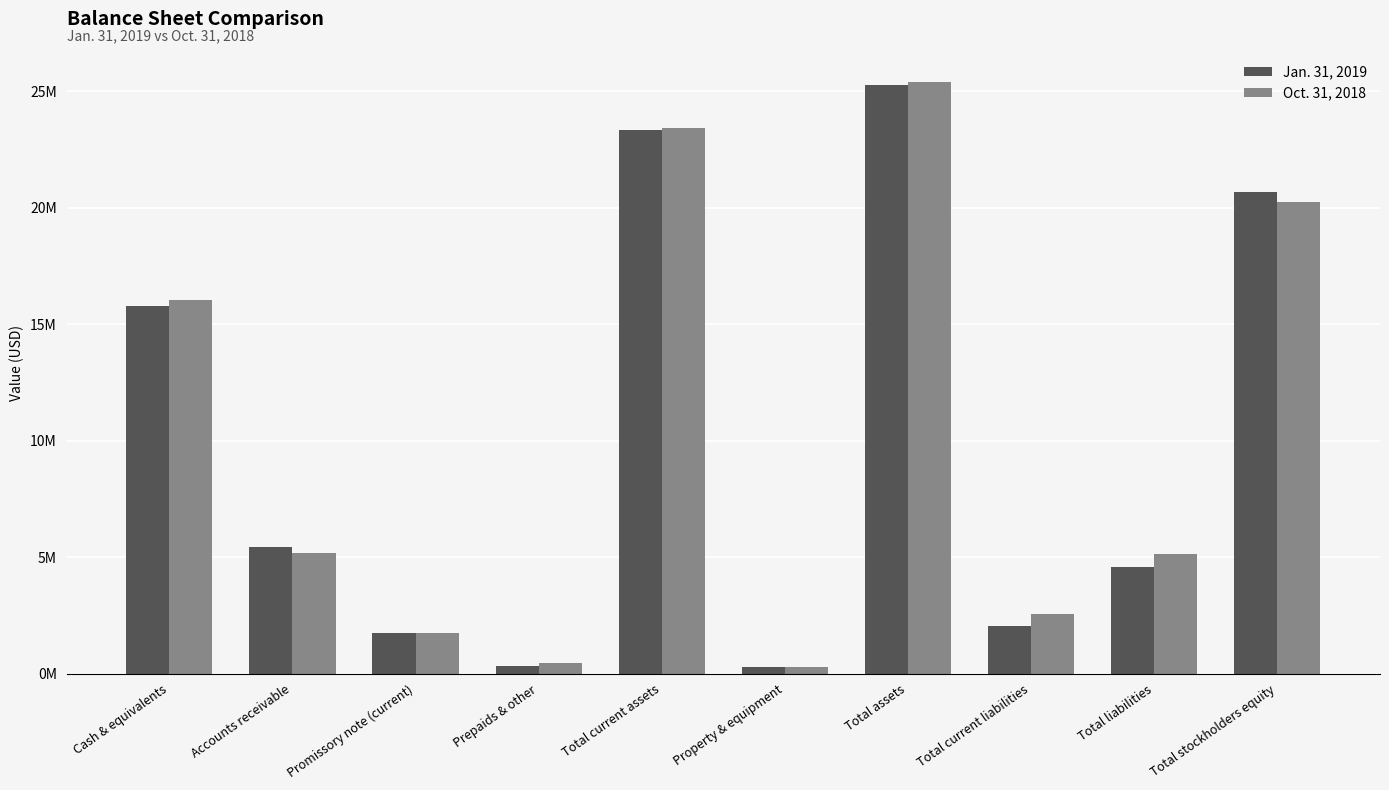

The Jan. 31, 2019 series shows 274265 at Property & equipment. True or false?

True